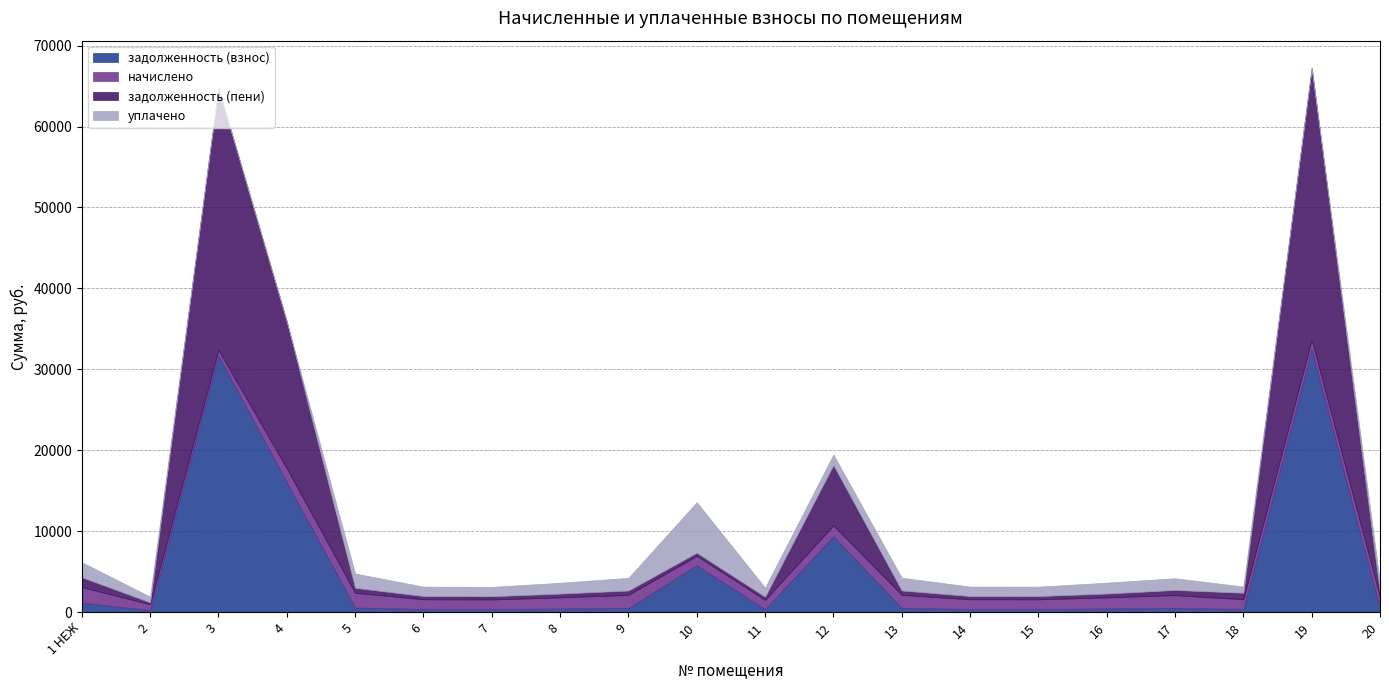

At which label does уплачено first exceed 1310?

1 НЕЖ